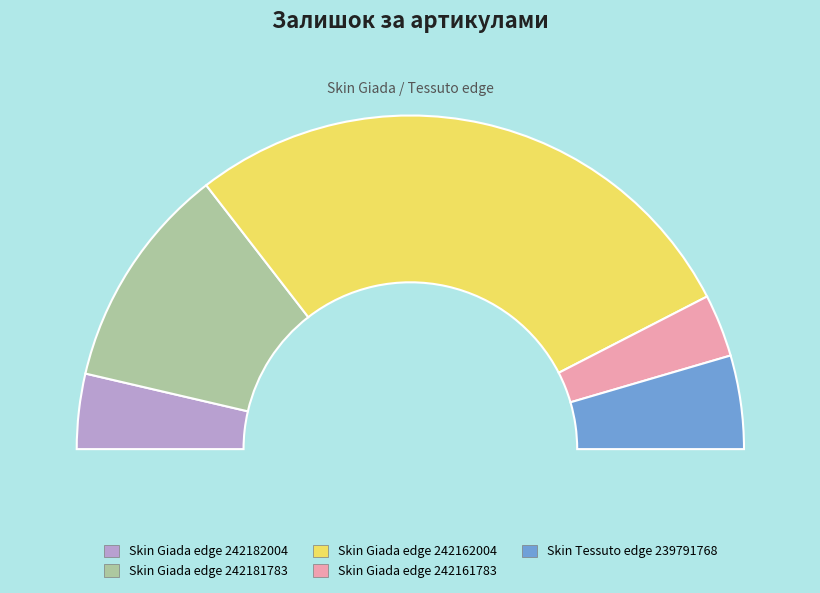

What percentage is the Skin Giada edge 242182004 slice, to the nearest percent?

7%